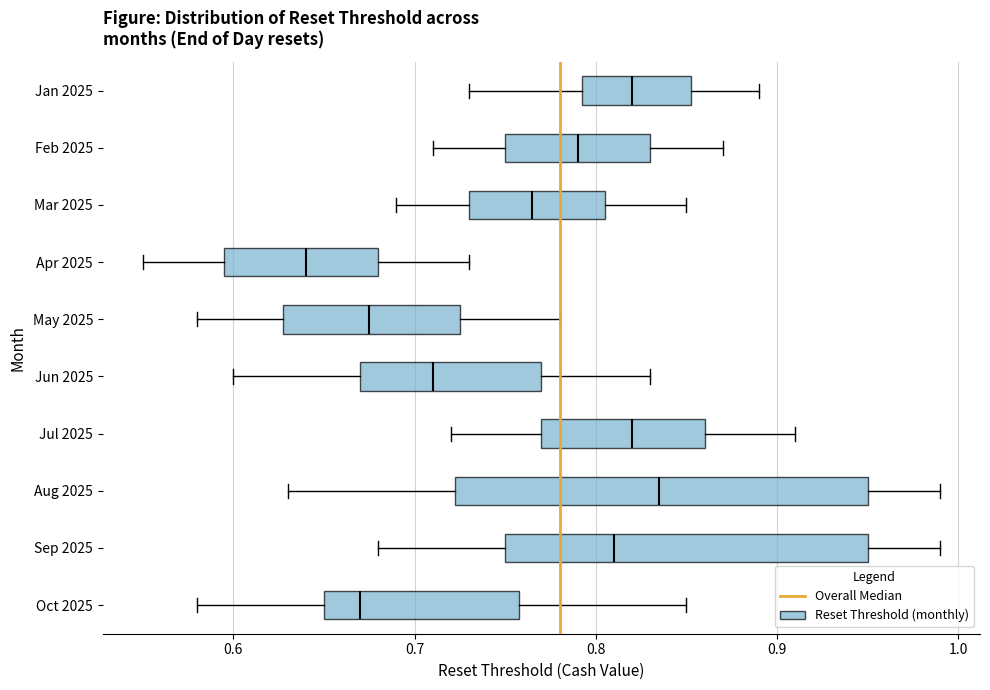

Reading bottom to top, read every box against the x-axis: the position of its median line, the range the box covers, and the ends of its whiskers. The values are not printed on the chart, so give them approximately, as read against the axis.

Oct 2025: median 0.67, box 0.65 to 0.76, whiskers 0.58 to 0.85
Sep 2025: median 0.81, box 0.75 to 0.95, whiskers 0.68 to 0.99
Aug 2025: median 0.84, box 0.72 to 0.95, whiskers 0.63 to 0.99
Jul 2025: median 0.82, box 0.77 to 0.86, whiskers 0.72 to 0.91
Jun 2025: median 0.71, box 0.67 to 0.77, whiskers 0.60 to 0.83
May 2025: median 0.68, box 0.63 to 0.73, whiskers 0.58 to 0.78
Apr 2025: median 0.64, box 0.60 to 0.68, whiskers 0.55 to 0.73
Mar 2025: median 0.77, box 0.73 to 0.81, whiskers 0.69 to 0.85
Feb 2025: median 0.79, box 0.75 to 0.83, whiskers 0.71 to 0.87
Jan 2025: median 0.82, box 0.79 to 0.85, whiskers 0.73 to 0.89